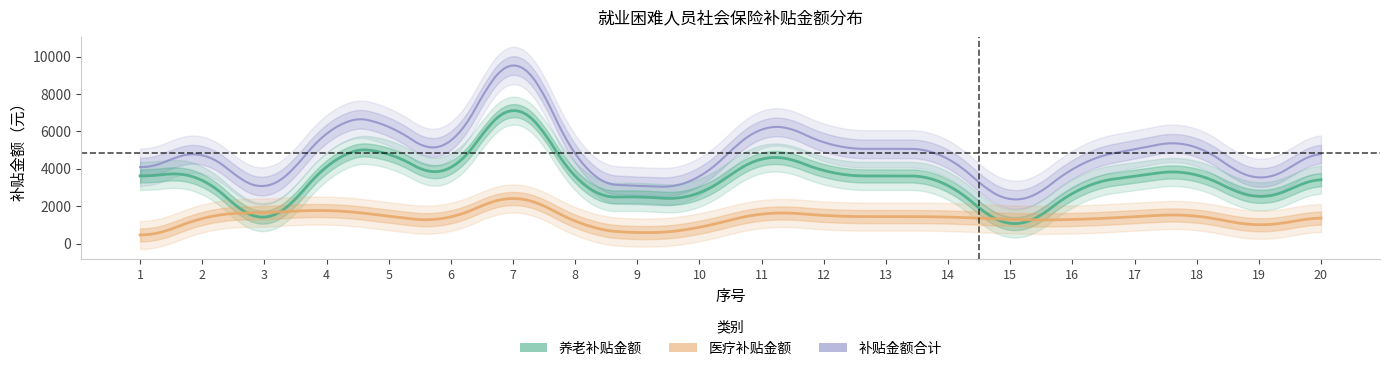

True or false: 补贴金额合计 has a value of 5066.9 at 13.

True